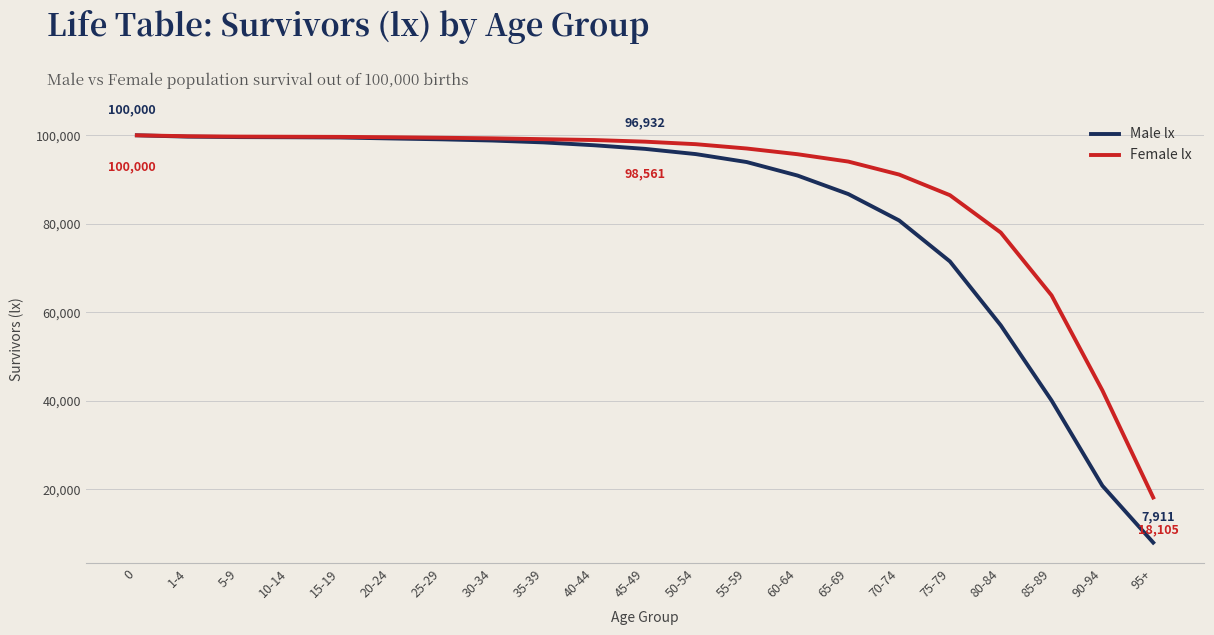

At which category does the chart reach its minimum across all series?

95+